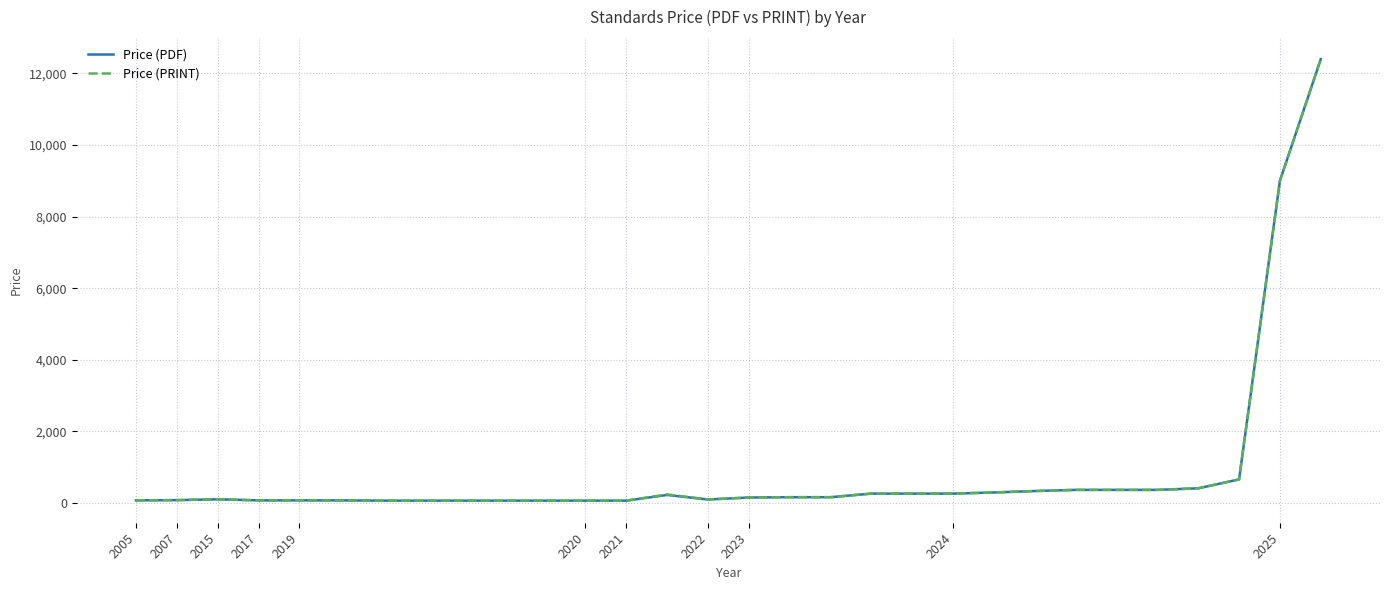

What is the label of the 18th point from the left?

17